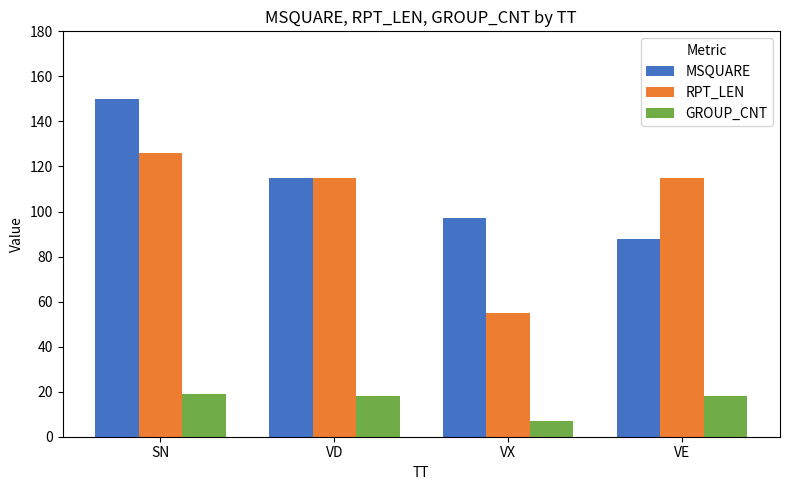

How many distinct data groups are displayed?

3